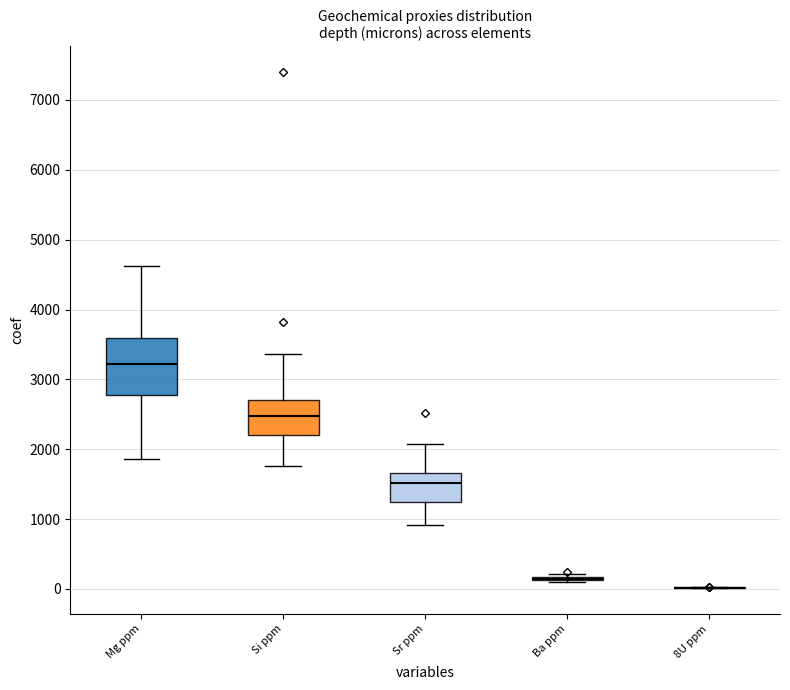

Comparing the boxes themselves (not the whiskers), which one is the tallest?

Mg ppm